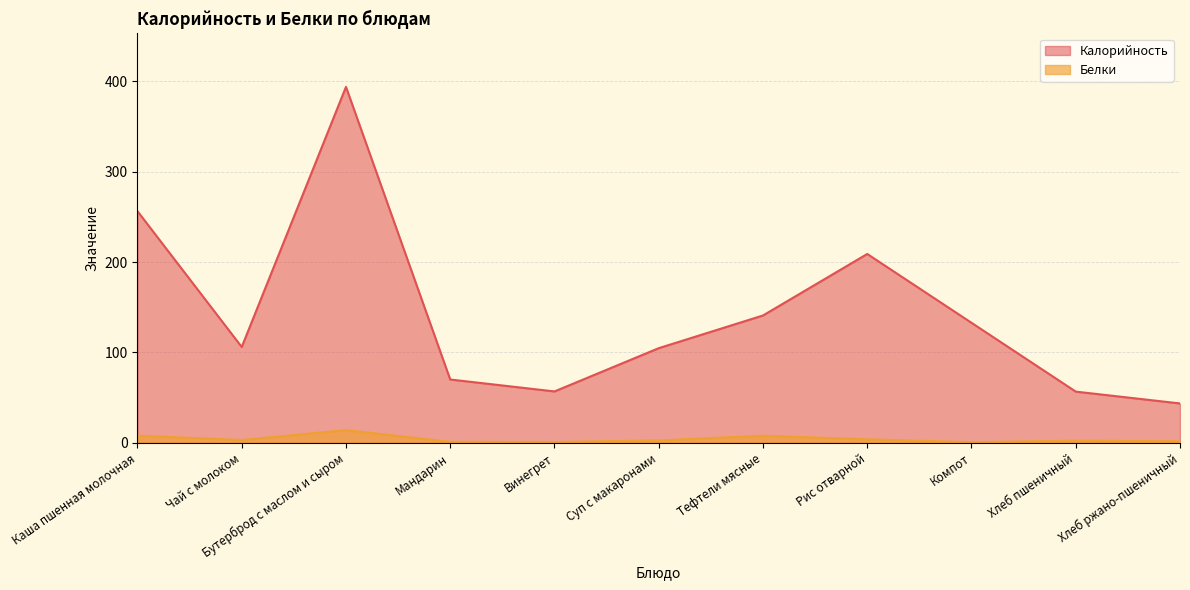

True or false: Калорийность and Белки intersect in this chart.

False